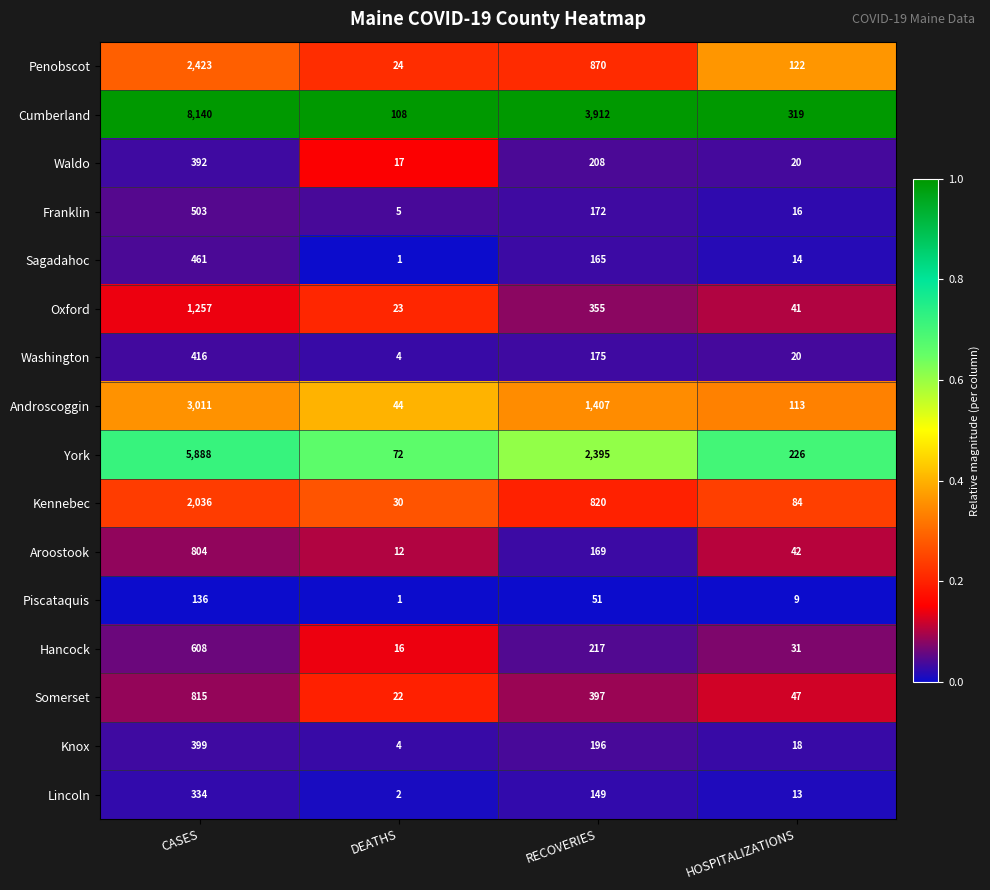

True or false: Oxford has a value of 15 at DEATHS.

False